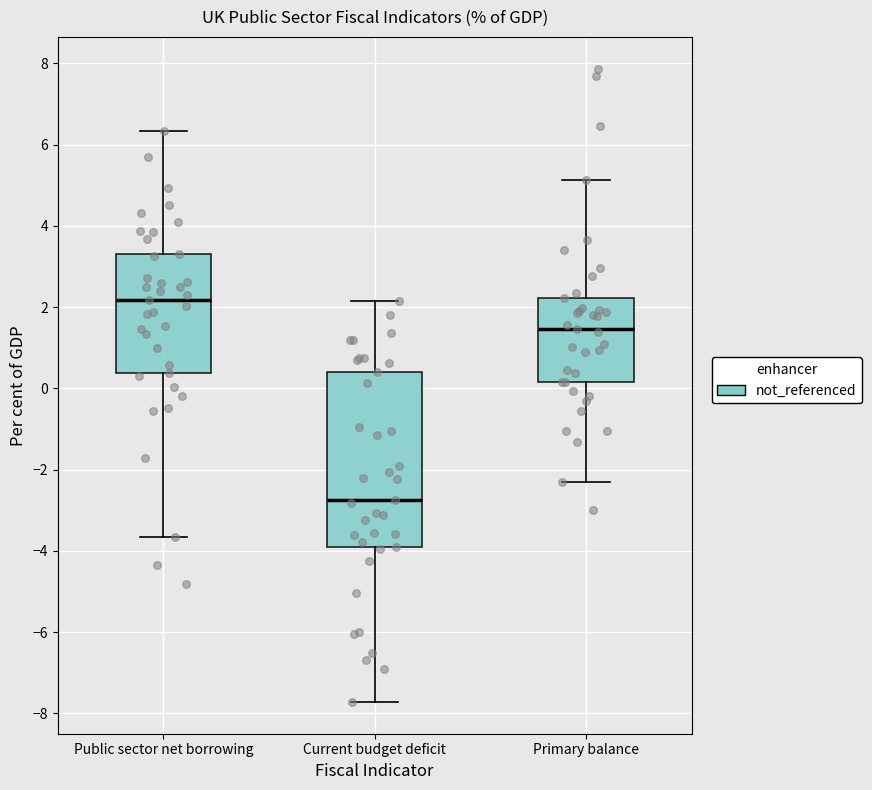

Reading left to right, transcribe this box plot: for each box, give where its median line is, the range the box spans, and where its two whiskers end, as read against the y-axis. The values are not printed on the chart, so give them approximately, as read against the axis.

Public sector net borrowing: median 2.2, box 0.4 to 3.4, whiskers -3.6 to 6.4
Current budget deficit: median -2.8, box -4.0 to 0.4, whiskers -7.8 to 2.2
Primary balance: median 1.4, box 0.2 to 2.2, whiskers -2.2 to 5.2